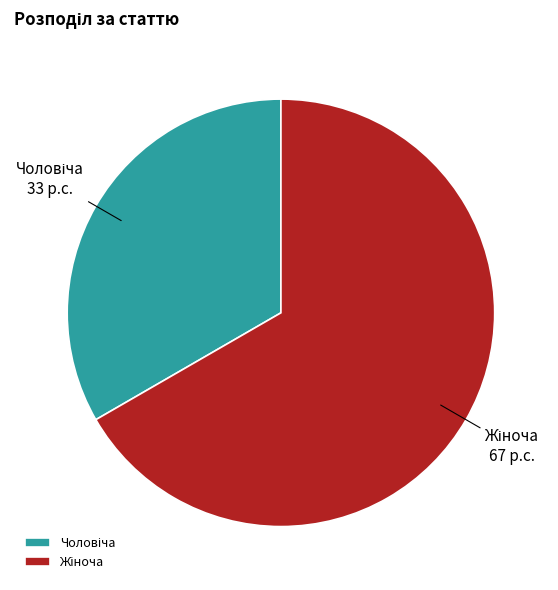

Is there any slice that represents more than half of the pie?

Yes